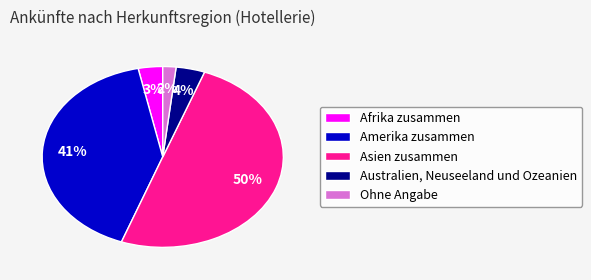

True or false: Australien, Neuseeland und Ozeanien accounts for 4% of the total.

True